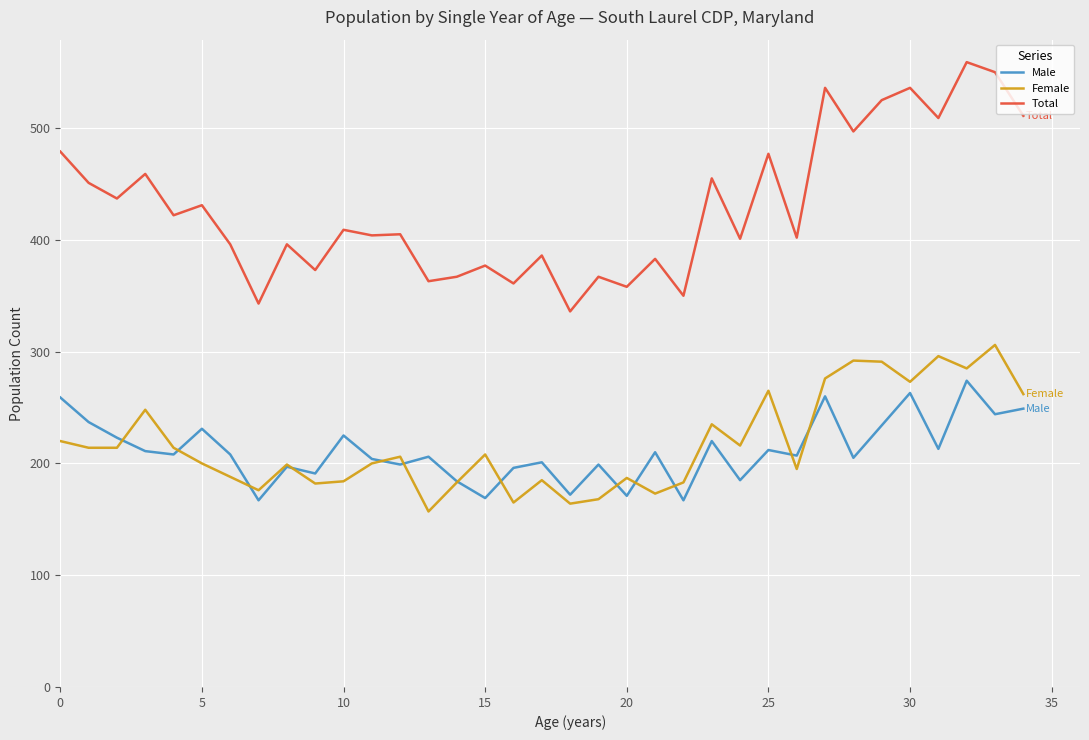

Which series has the largest range (max minus min)?

Total